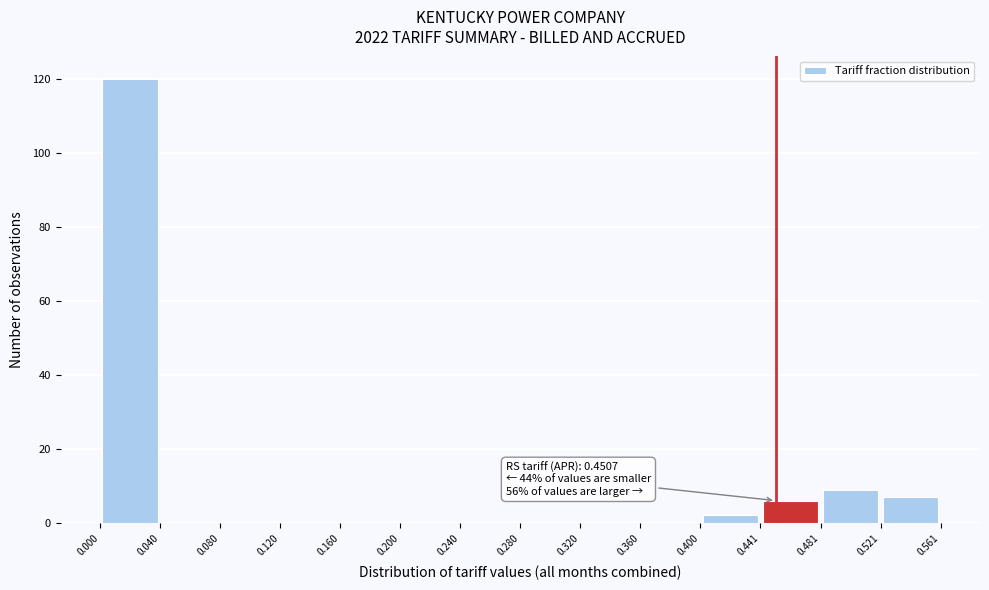

Which range on the x-axis has the tallest bar?

0.000 to 0.040